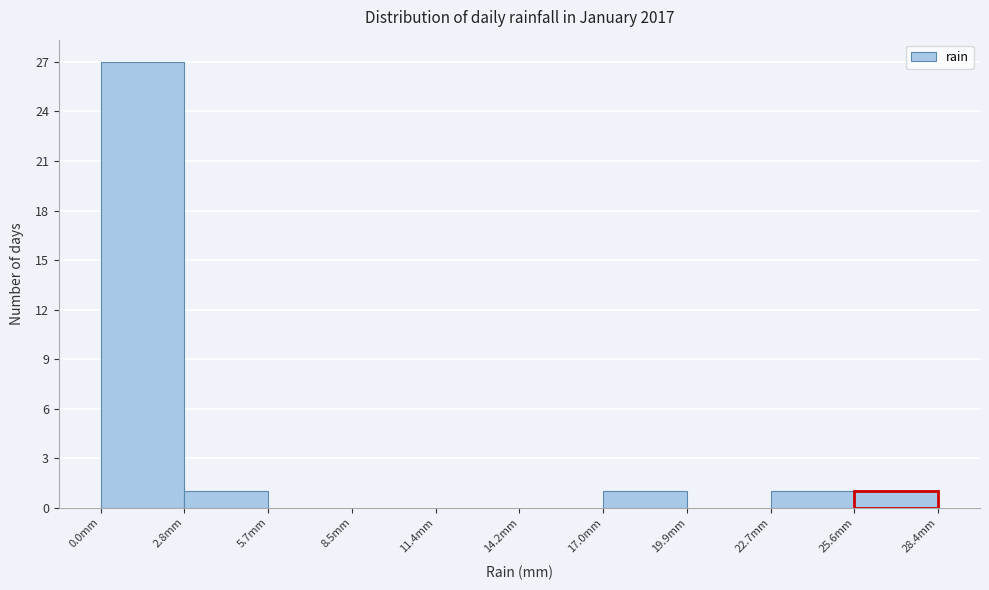

How tall is the bar that spans 17.0 to 20.0 on the x-axis? Neither the bar edges nor the heights are printed on the chart, so give them approximately, as read against the axes.

1